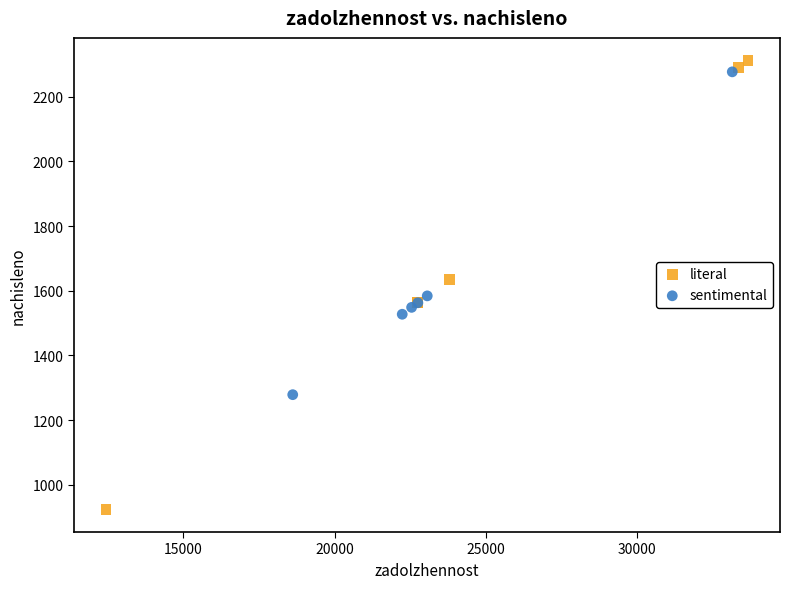

Which series has the largest Y range (max minus min)?

literal